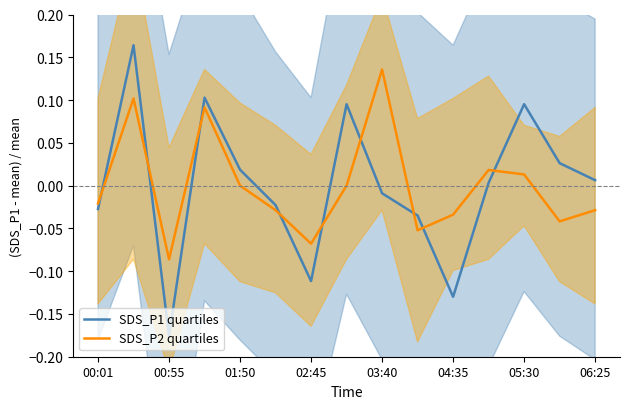

What is the difference between the maximum and second lowest values in the SDS_P1 quartiles series?

0.3